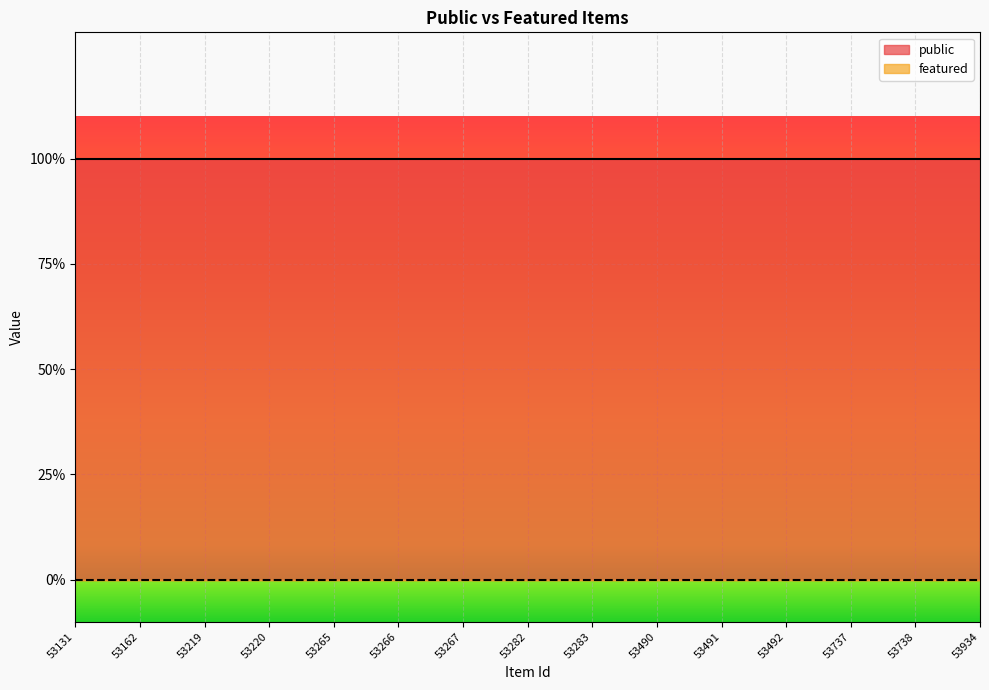

Is it true that public equals 1 at 53492?

True